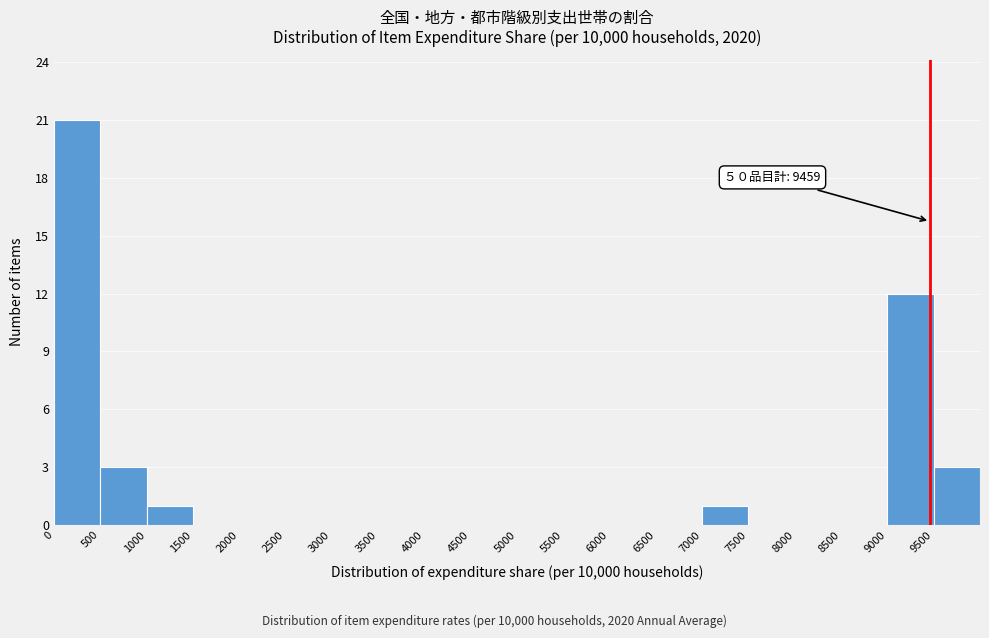

Which range on the x-axis has the tallest bar?

0 to 500